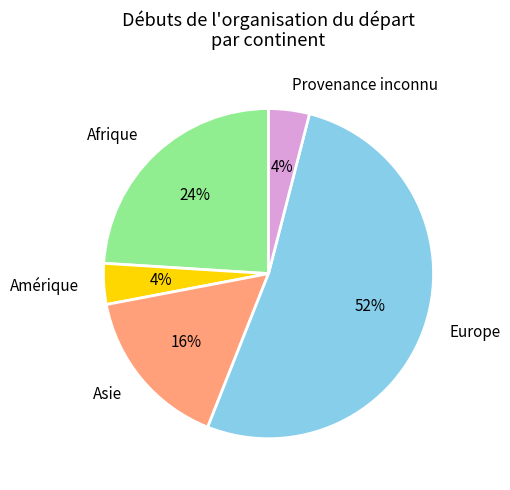

Which slice represents more than half of the pie?

Europe